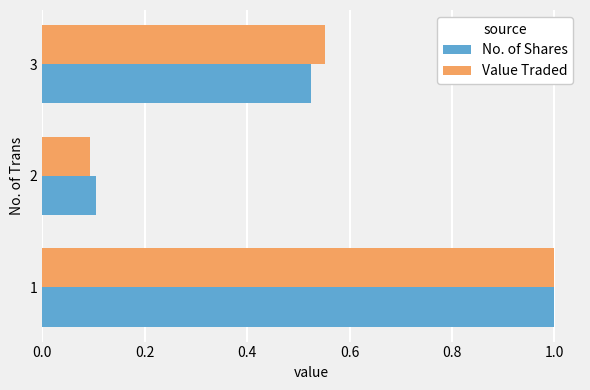

What is the sum of all No. of Shares values?

1.6